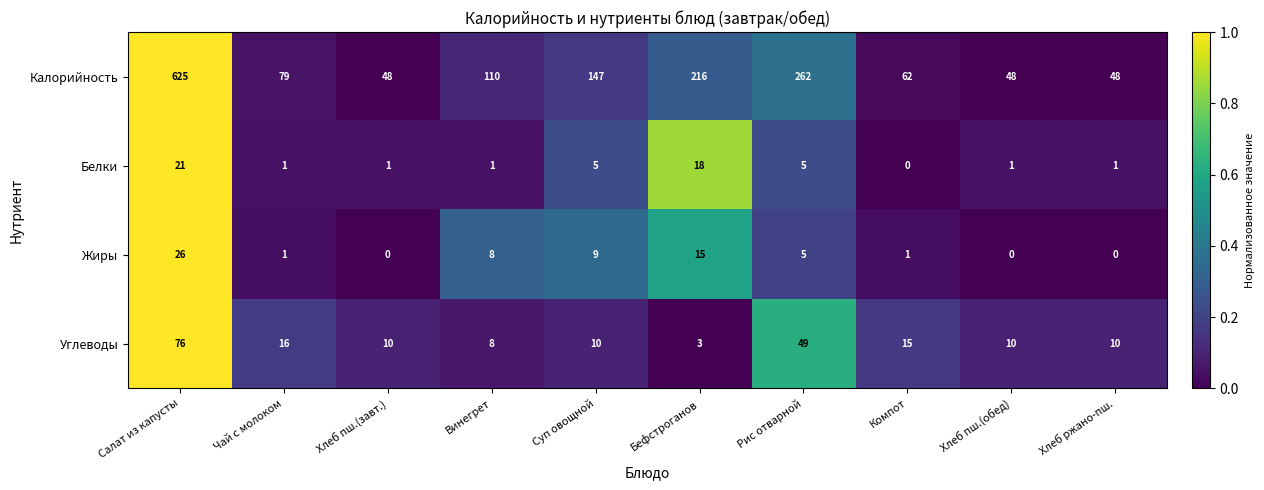

True or false: Калорийность has a value of 262 at Рис отварной.

True